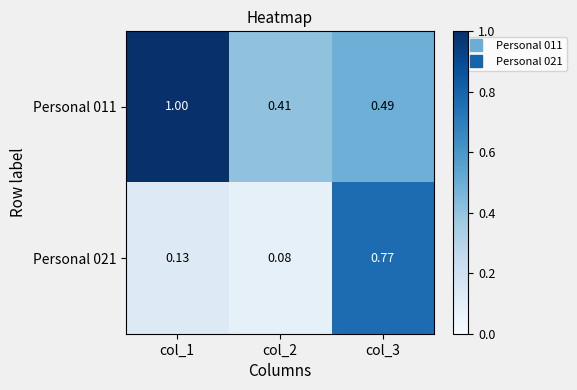

At how many categories does at least one series exceed 0?

3